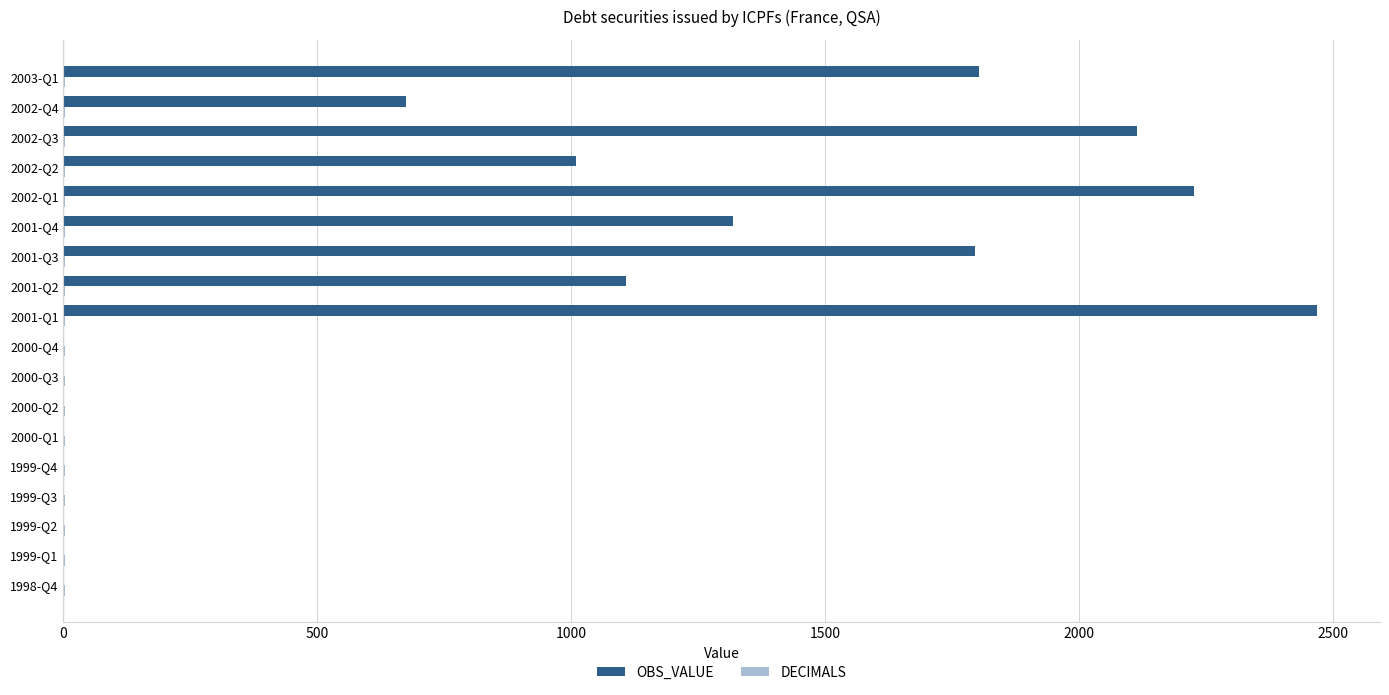

Which label corresponds to the largest value in the chart?

2001-Q1